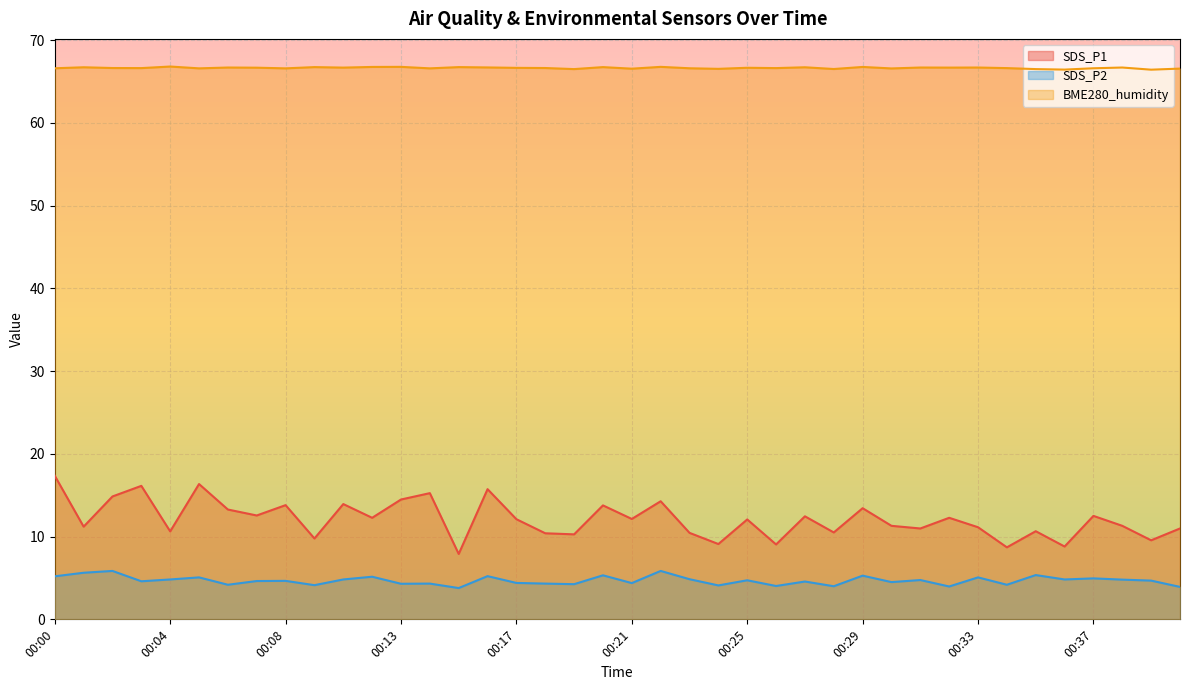

Rank the series by their maximum value, from lowest to highest.

SDS_P2, SDS_P1, BME280_humidity